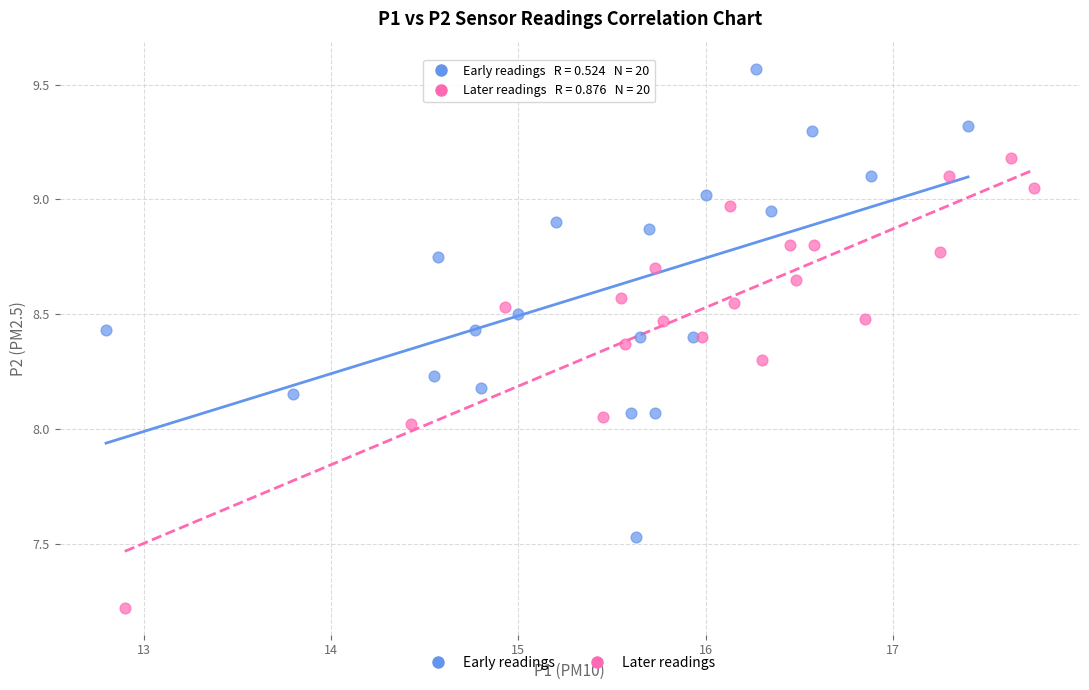

Which series has the largest Y range (max minus min)?

Early readings